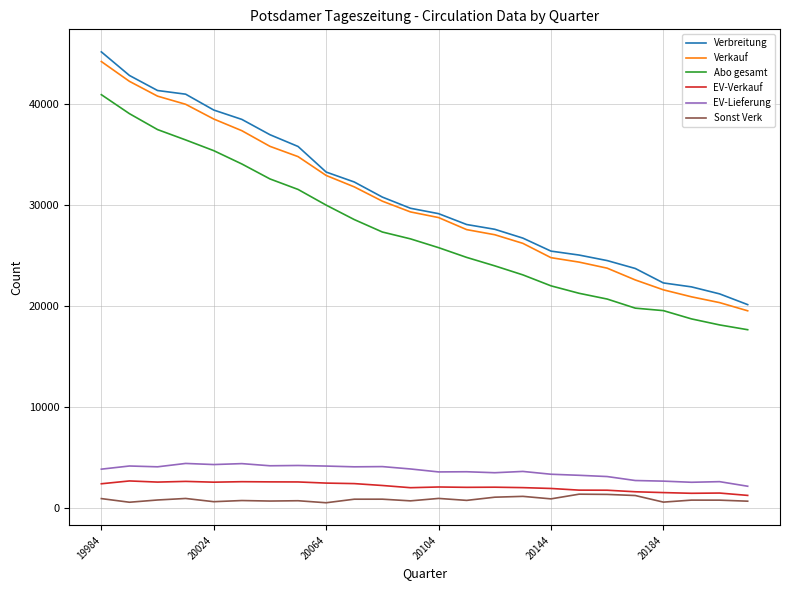

What is the maximum value for Abo gesamt?

40972